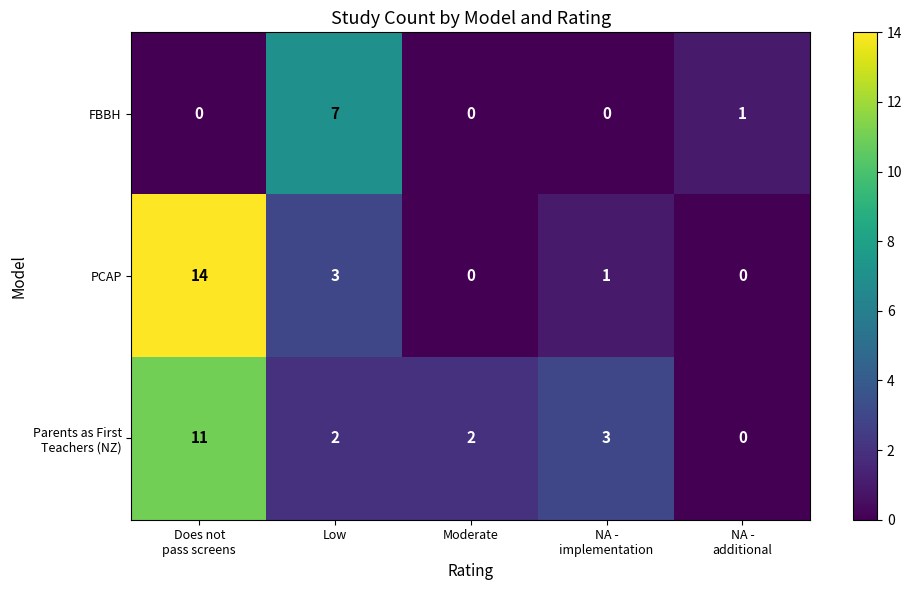

Which series has the largest range (max minus min)?

PCAP